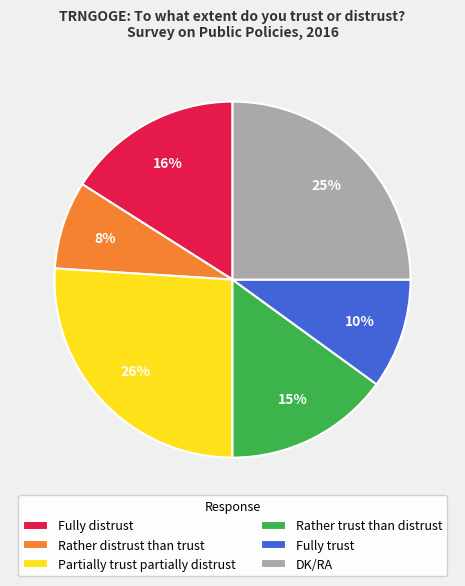

To the nearest percent, what is the combined percentage of Partially trust partially distrust and Rather trust than distrust?

41%